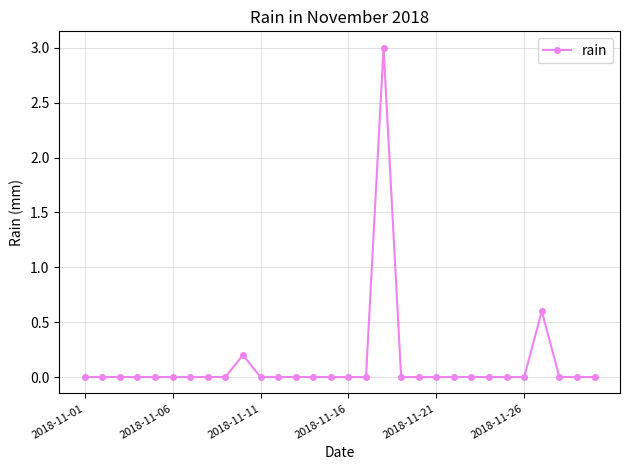

What is the value of the 27th point from the left?

0.6